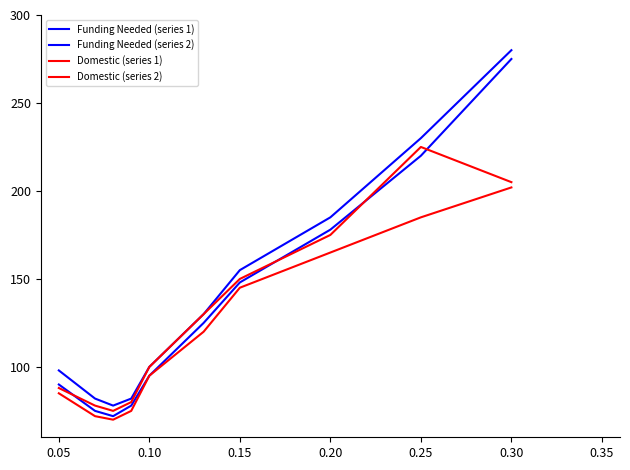

Does the chart have visible grid lines?

No